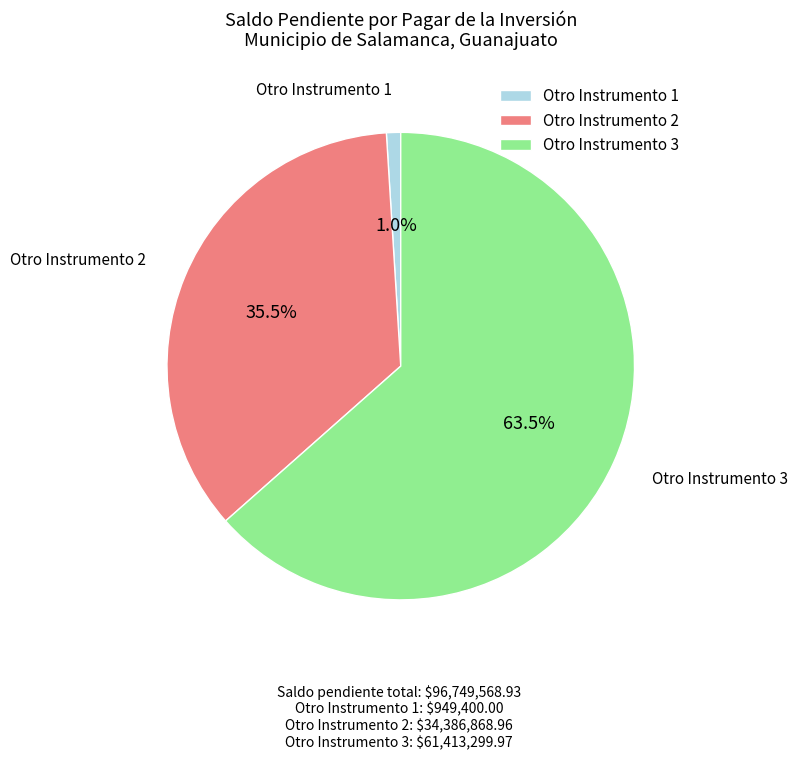

What percentage is NOT represented by Otro Instrumento 3?

36.5%